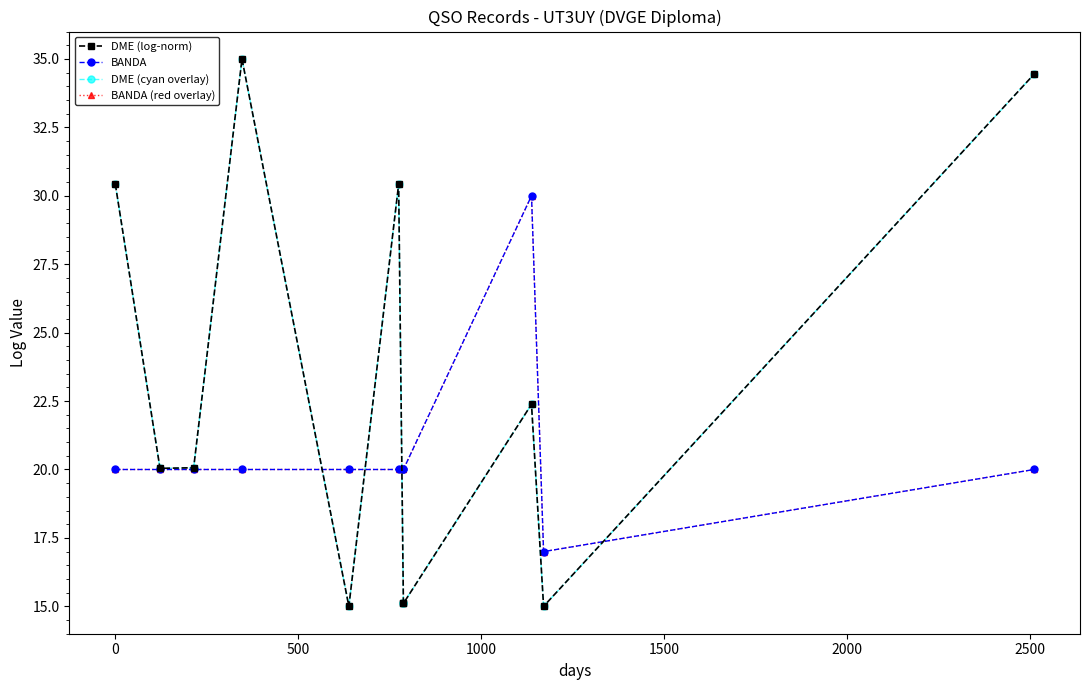

How many data points in BANDA are less than 20?

1